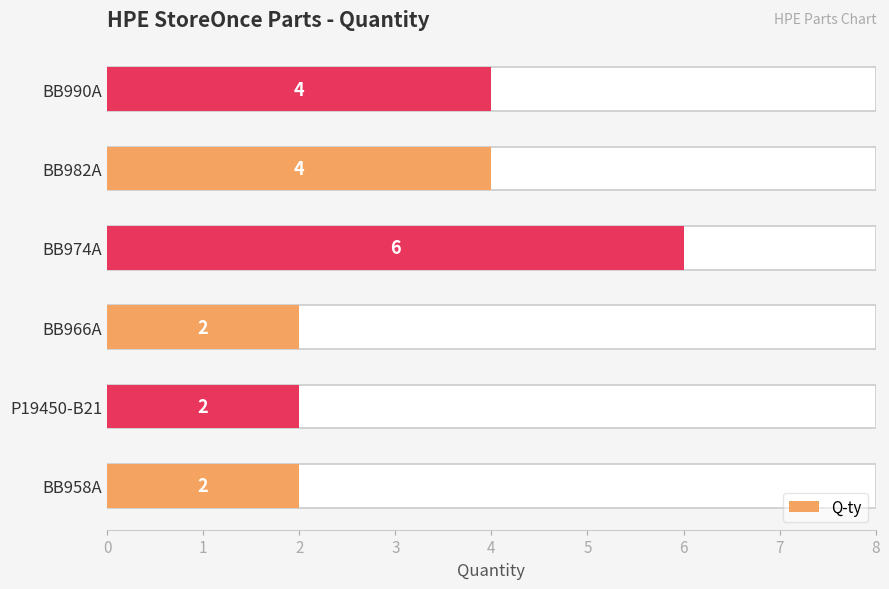

Which has a higher value, BB990A or BB966A?

BB990A